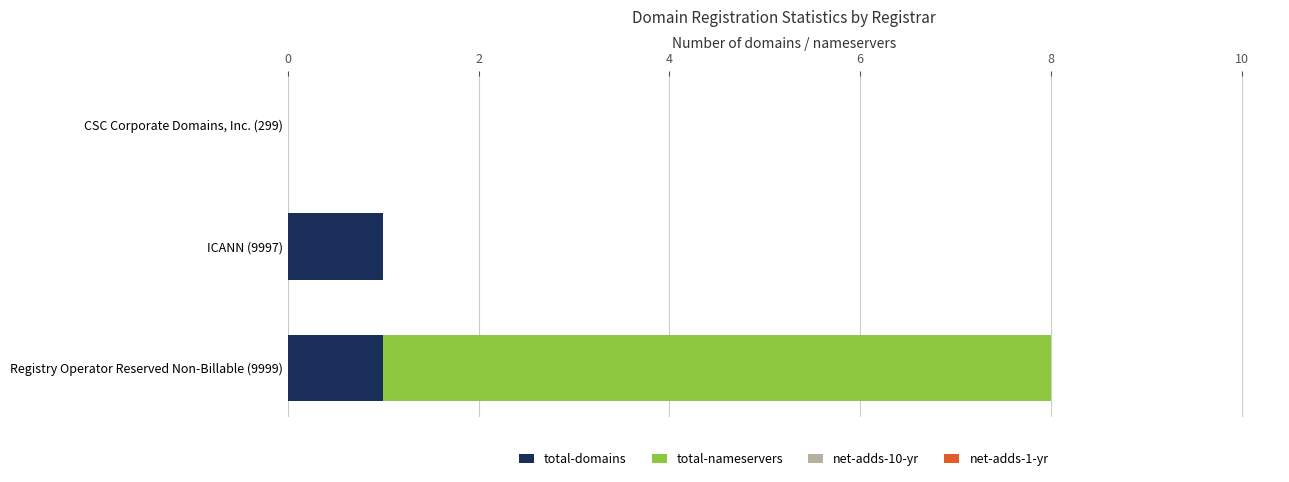

The value of total-domains at Registry Operator Reserved Non-Billable (9999) is 1. True or false?

True